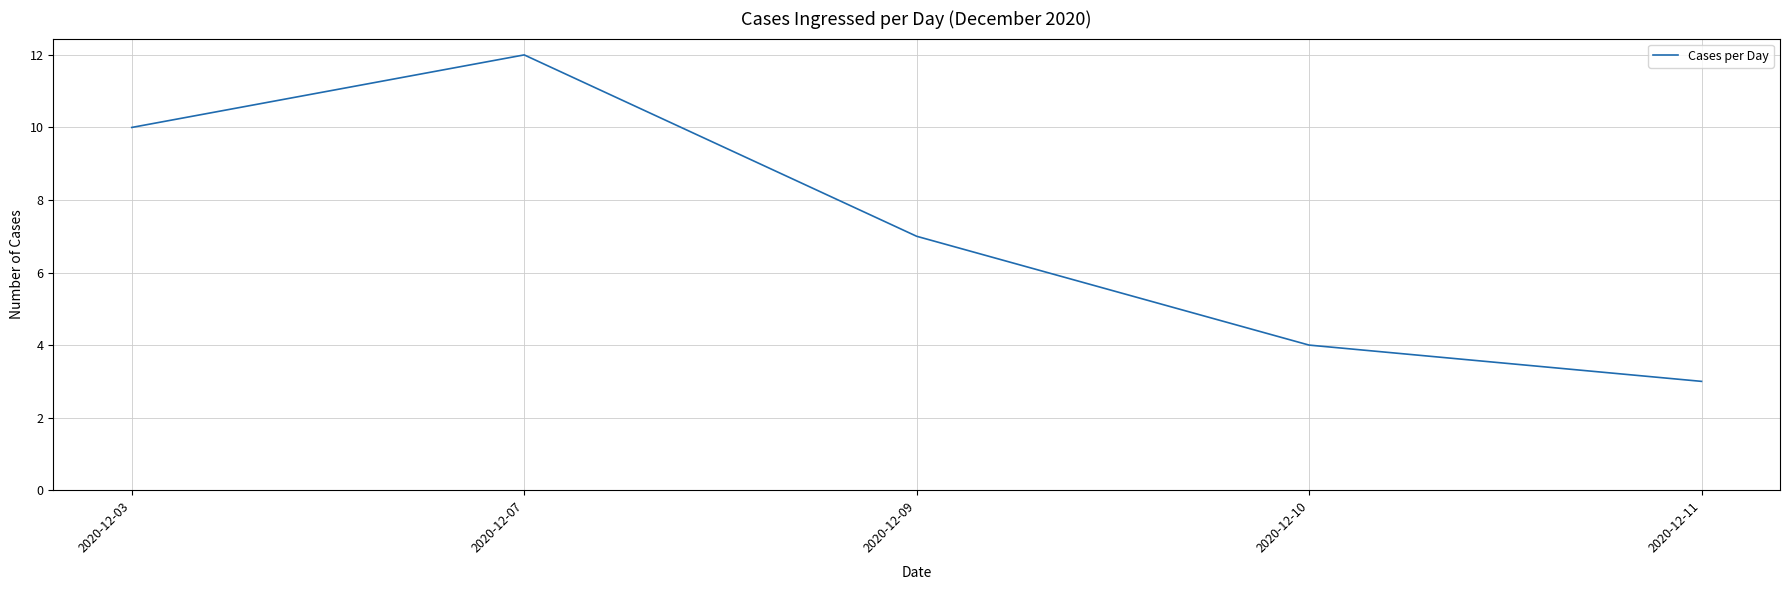

At which category does the chart reach its minimum across all series?

2020-12-11